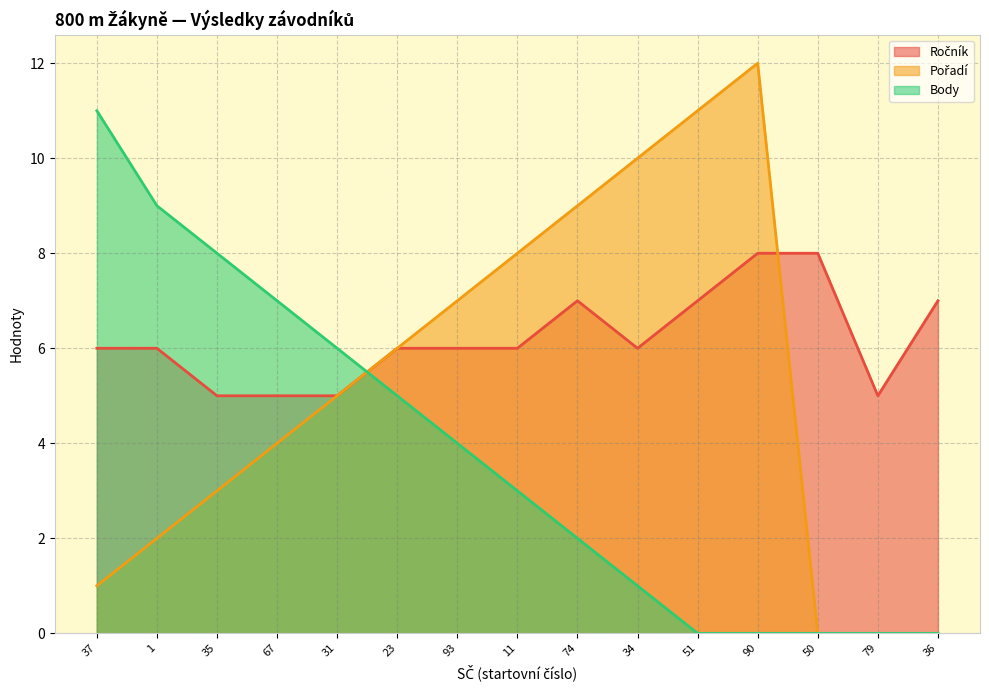

Reading right to left, what are all the values shown in this chart?

Ročník: 36=7	79=5	50=8	90=8	51=7	34=6	74=7	11=6	93=6	23=6	31=5	67=5	35=5	1=6	37=6
Pořadí: 36=0	79=0	50=0	90=12	51=11	34=10	74=9	11=8	93=7	23=6	31=5	67=4	35=3	1=2	37=1
Body: 36=0	79=0	50=0	90=0	51=0	34=1	74=2	11=3	93=4	23=5	31=6	67=7	35=8	1=9	37=11